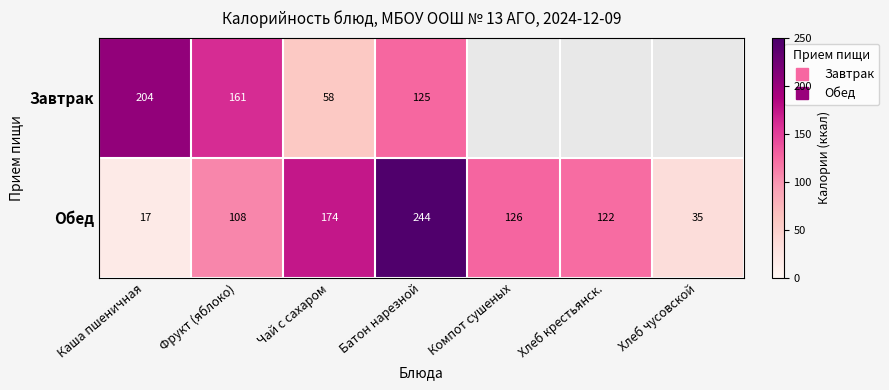

True or false: Обед has a value of 203.8 at Хлеб крестьянск..

False